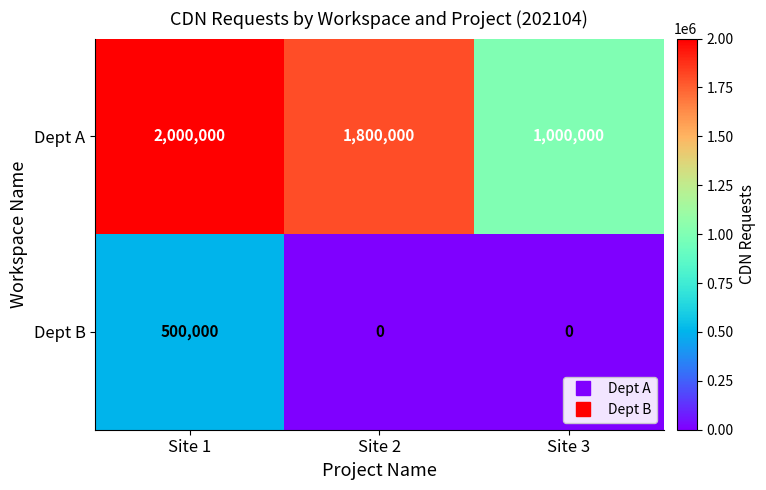

The value of Dept B at Site 3 is -325703. True or false?

False